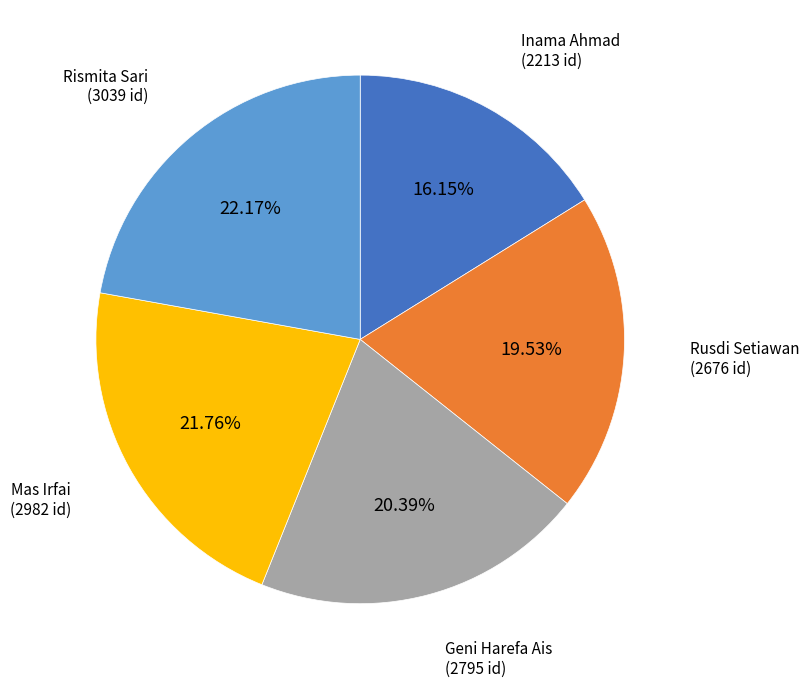

How many slices are in this pie chart?

5